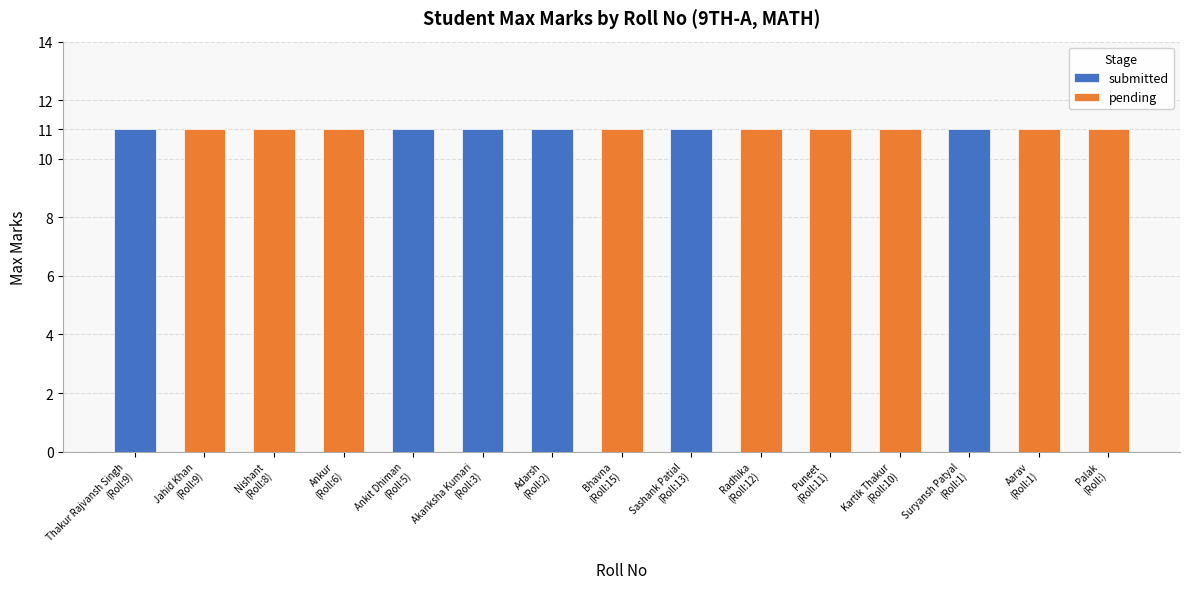

What are all the series names shown in the legend?

submitted, pending